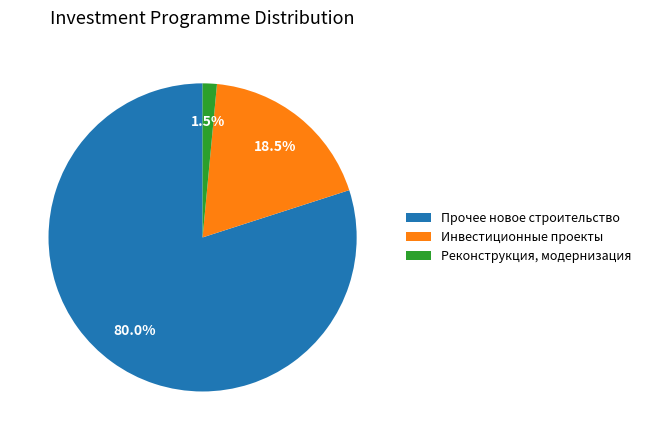

Rank the categories by value from highest to lowest.

Прочее новое строительство, Инвестиционные проекты, Реконструкция, модернизация